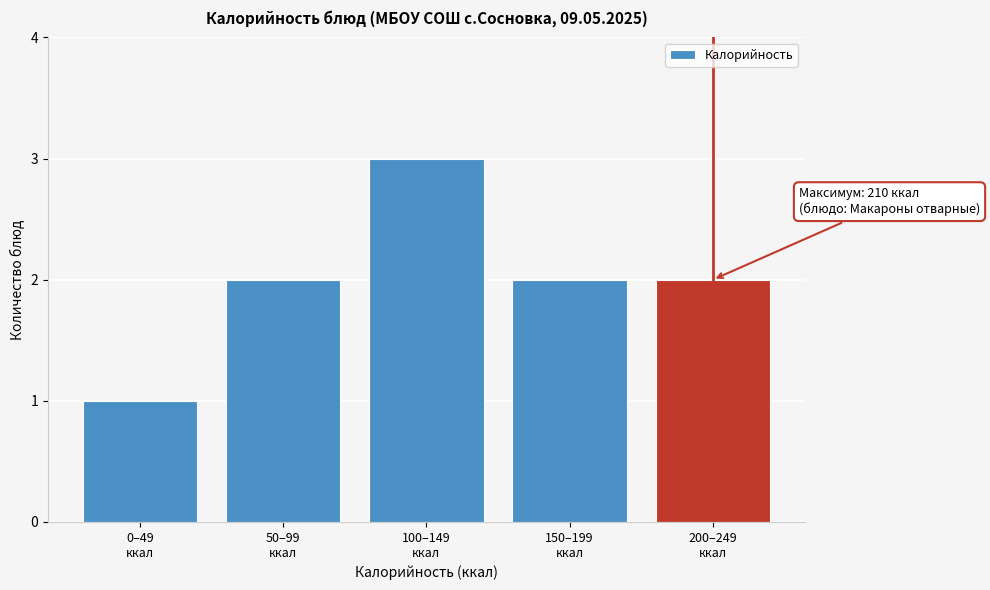

Reading left to right, extract all data points from this chart.

1	2	3	2	2